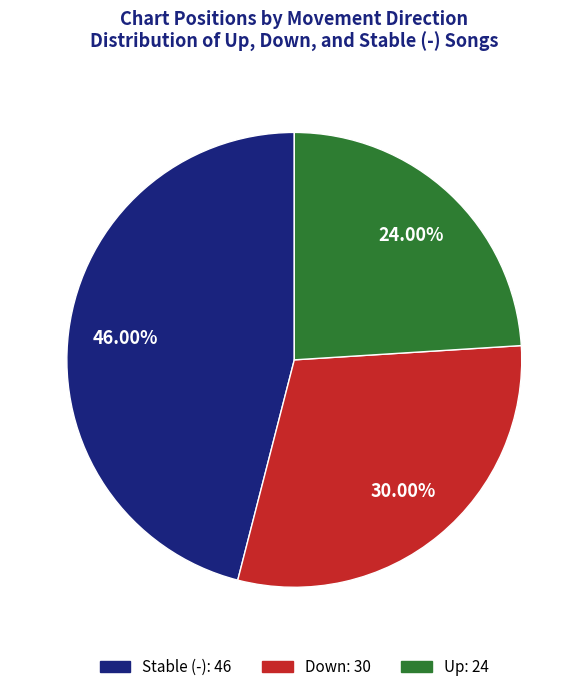

Does any single category account for the majority?

No